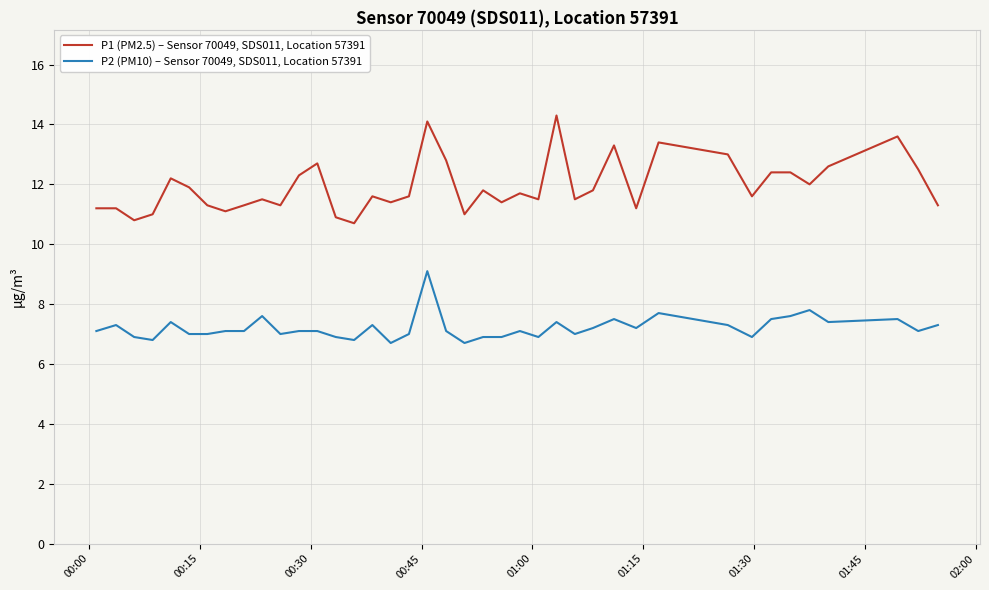

Rank the series by their maximum value, from lowest to highest.

P2 (PM10) – Sensor 70049, SDS011, Location 57391, P1 (PM2.5) – Sensor 70049, SDS011, Location 57391